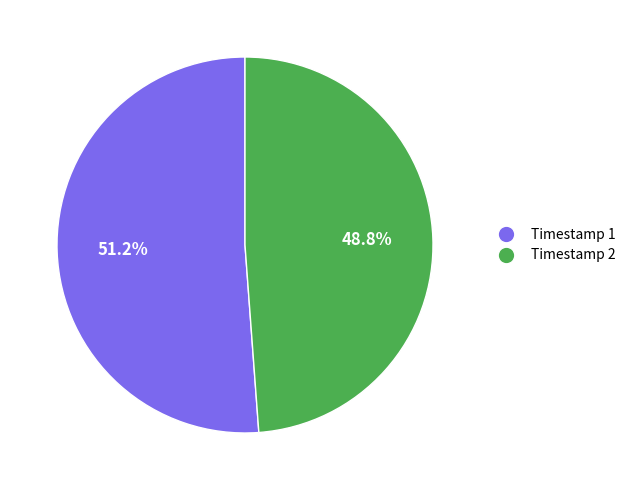

What percentage is NOT represented by Timestamp 2?

51.2%